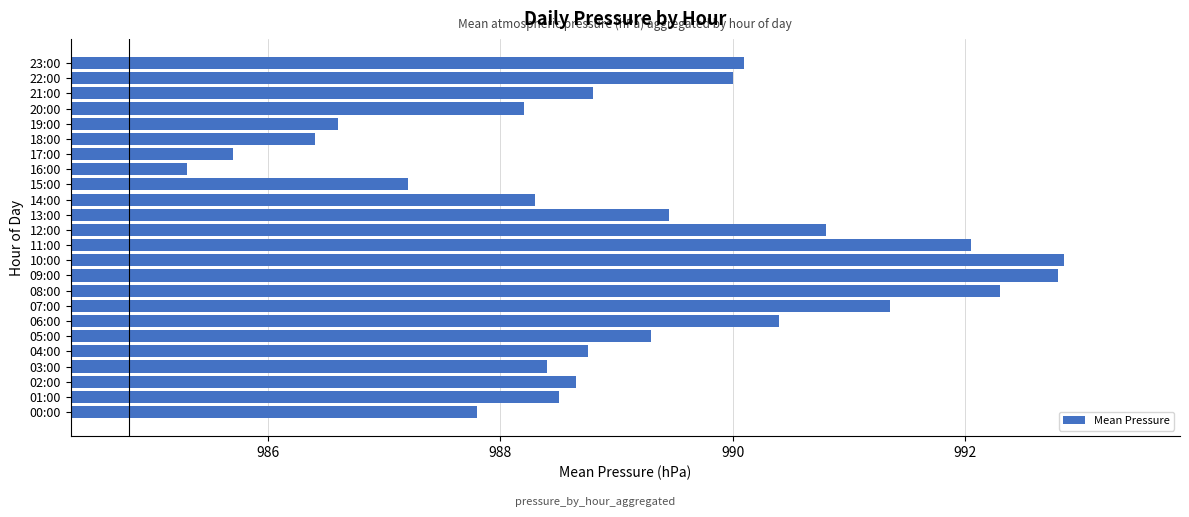

Which category has the lowest value across all series?

16:00